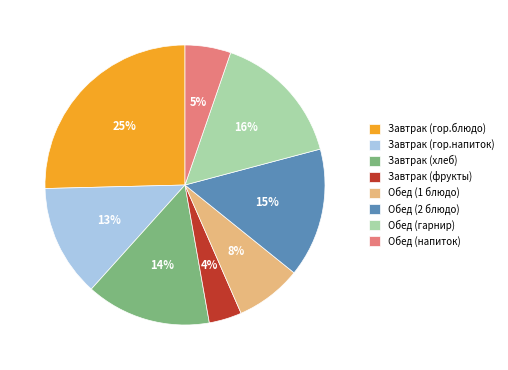

To the nearest percent, what percentage of the pie is Завтрак (фрукты)?

4%